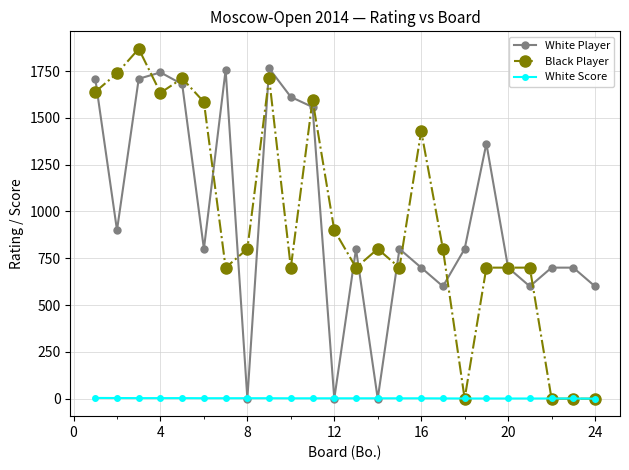

What are all the series names shown in the legend?

White Player, Black Player, White Score